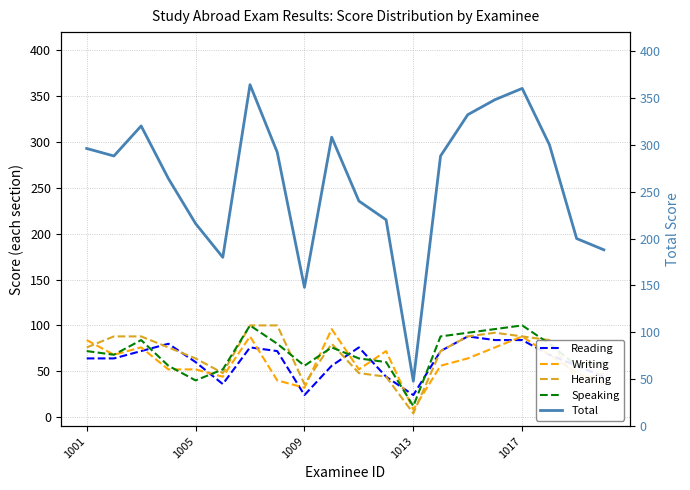

What is the average value of the Hearing series?

68